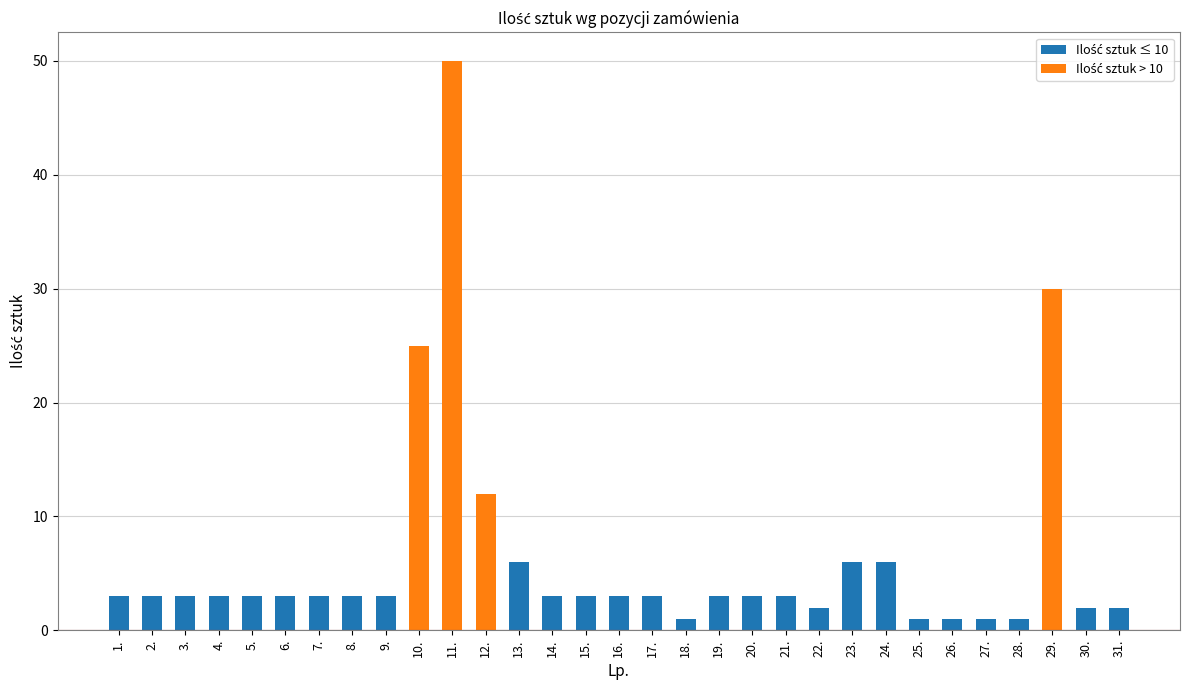

True or false: the data shows 3 at 6..

True